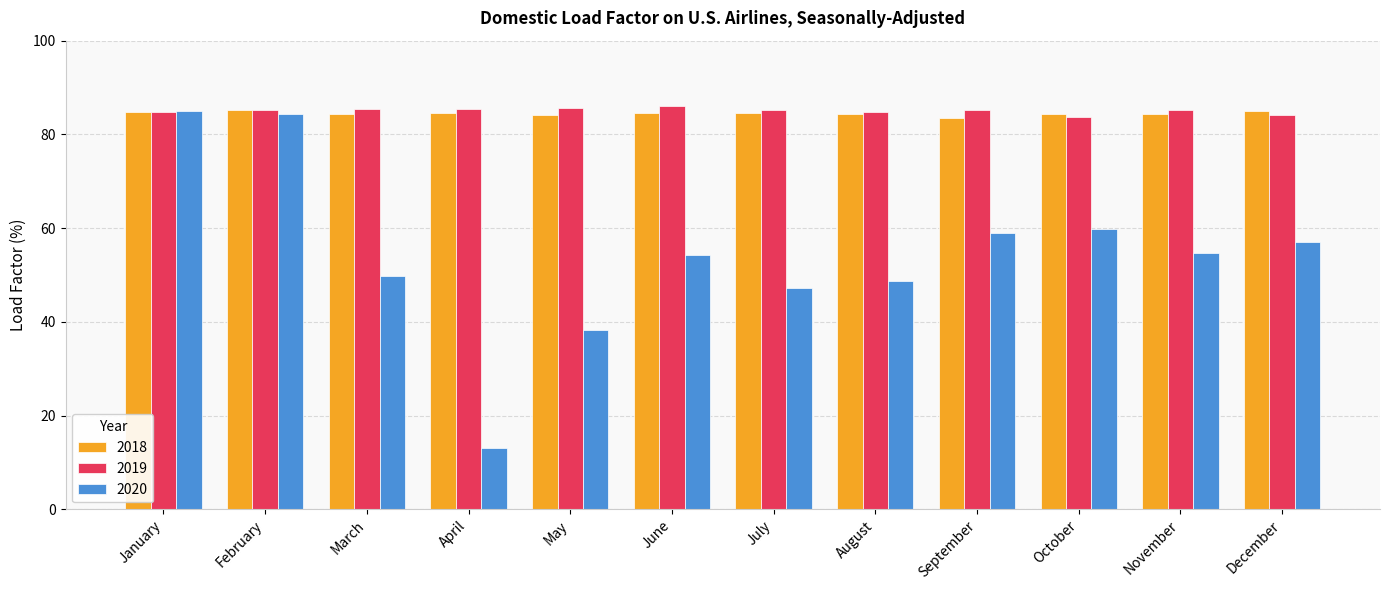

Does the chart contain stacked bars?

No